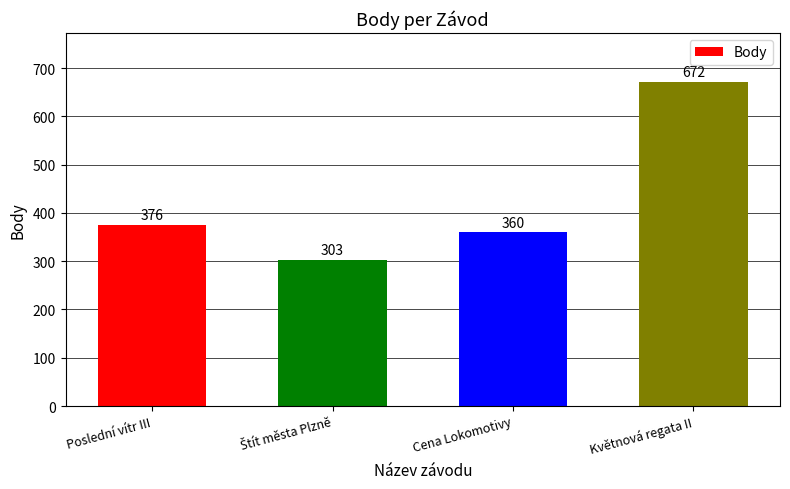

What is the greatest value displayed?

672